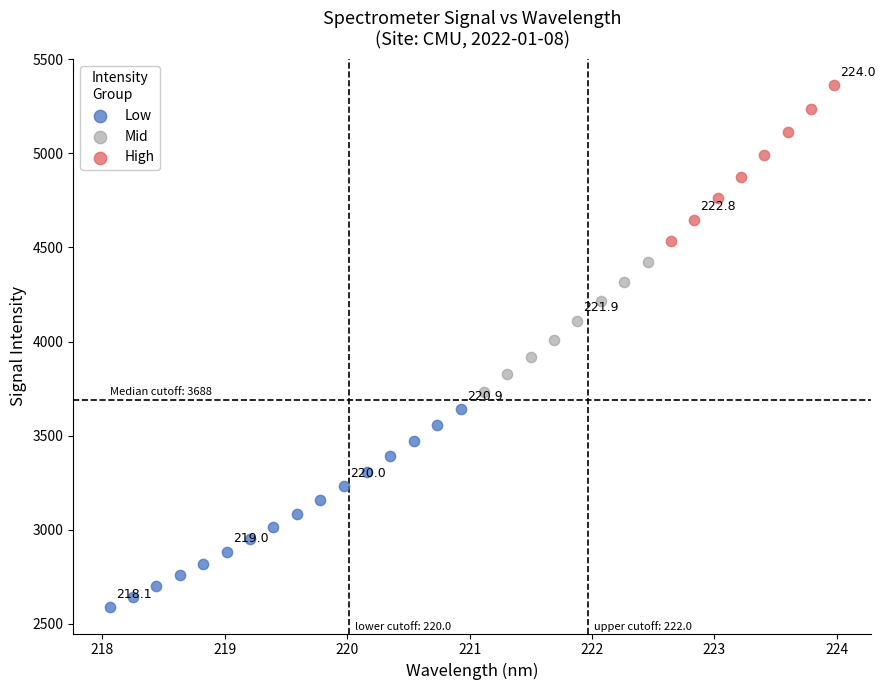

Which series reaches the maximum Y coordinate?

High